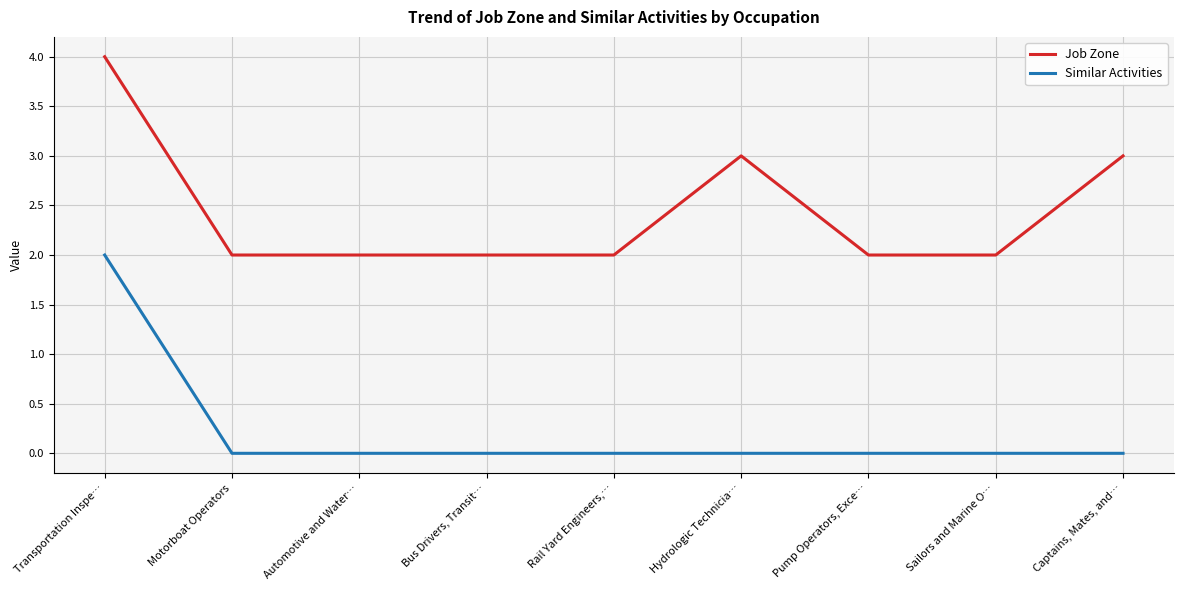

Between Hydrologic Technicia… and Sailors and Marine O…, which series saw the biggest shift?

Job Zone